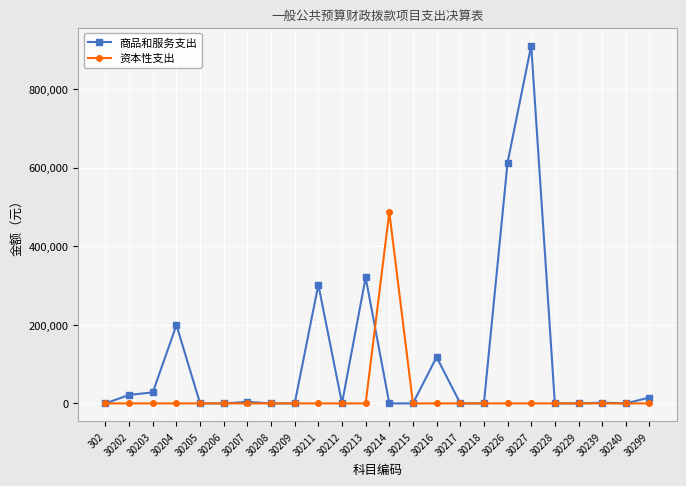

Which category has the highest value in the 资本性支出 series?

30214